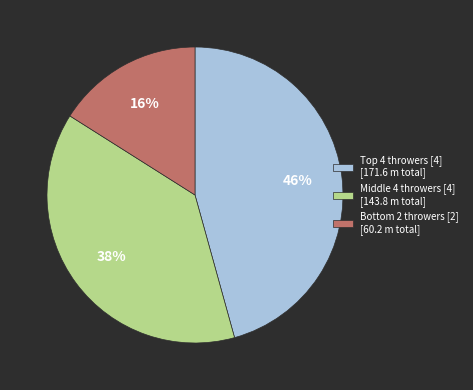

The Middle 4 throwers [4] [143.8 m total] slice represents 47% of the pie. True or false?

False